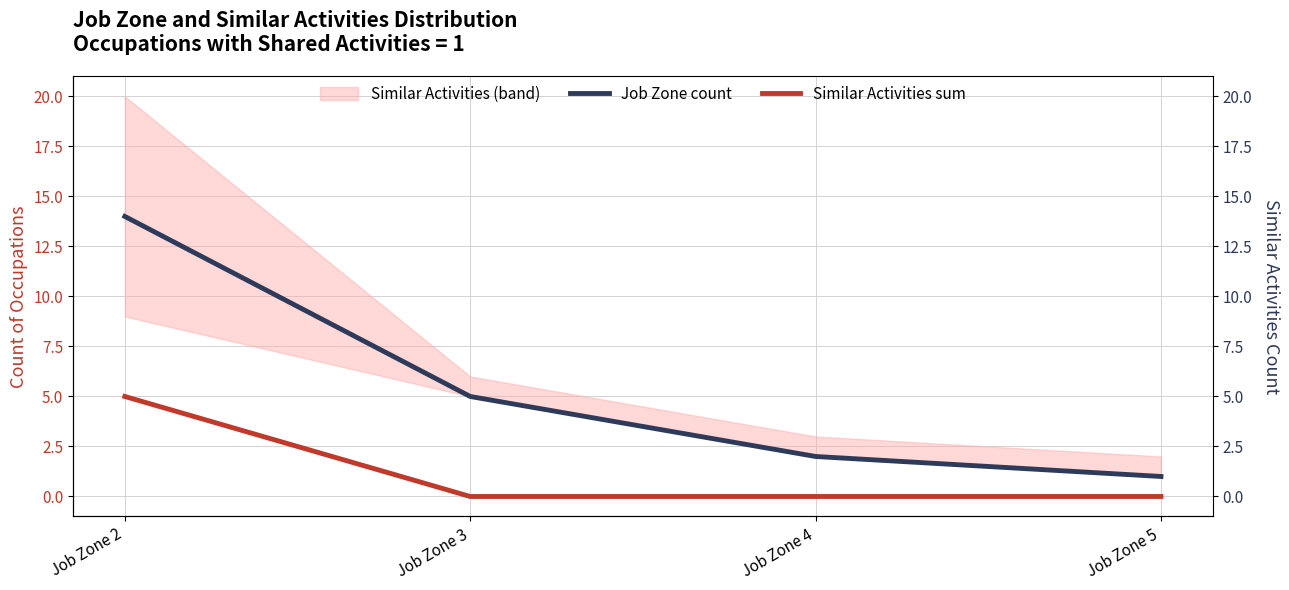

The Job Zone count series shows 2 at Job Zone 4. True or false?

True